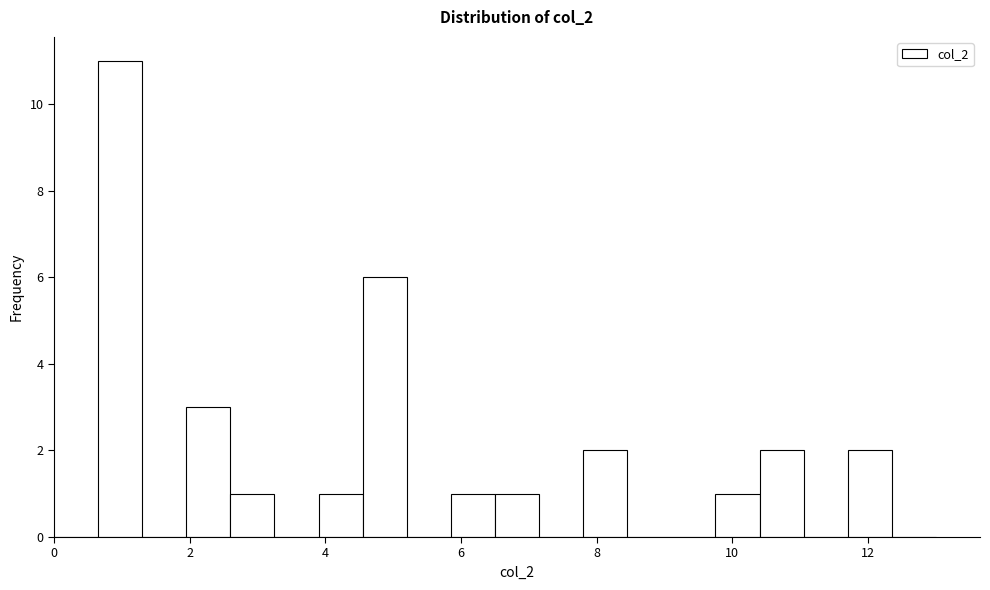

Read against the x-axis, roughly where is the centre of the tallest bar?

1.0